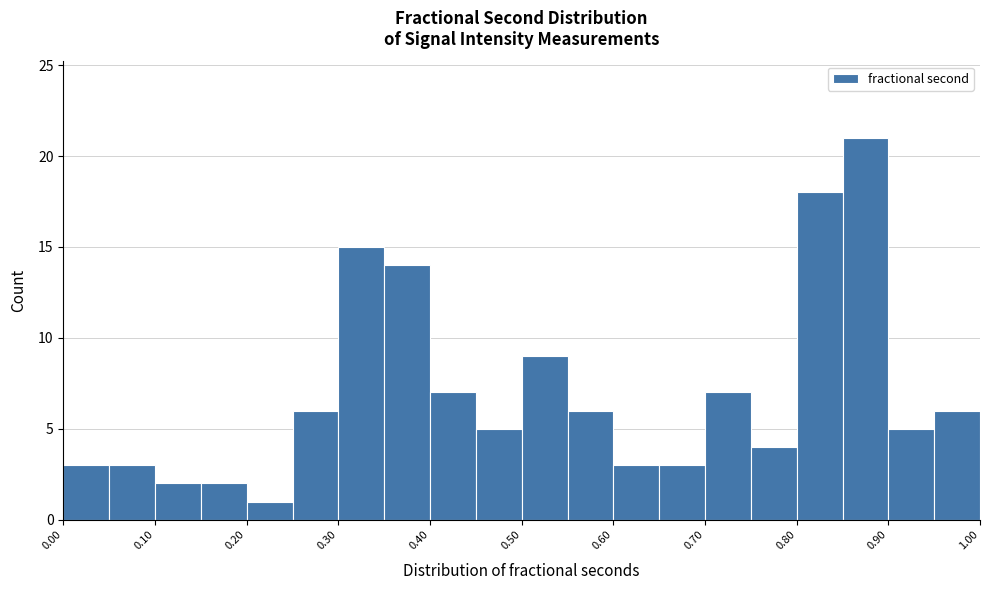

Reading left to right, transcribe this chart: for each bar, give the range it covers on the x-axis and its height. The values are not printed on the chart, so give them approximately, as read against the axis.

0.00 to 0.05: 3
0.05 to 0.10: 3
0.10 to 0.15: 2
0.15 to 0.20: 2
0.20 to 0.25: 1
0.25 to 0.30: 6
0.30 to 0.35: 15
0.35 to 0.40: 14
0.40 to 0.45: 7
0.45 to 0.50: 5
0.50 to 0.55: 9
0.55 to 0.60: 6
0.60 to 0.65: 3
0.65 to 0.70: 3
0.70 to 0.75: 7
0.75 to 0.80: 4
0.80 to 0.85: 18
0.85 to 0.90: 21
0.90 to 0.95: 5
0.95 to 1.00: 6